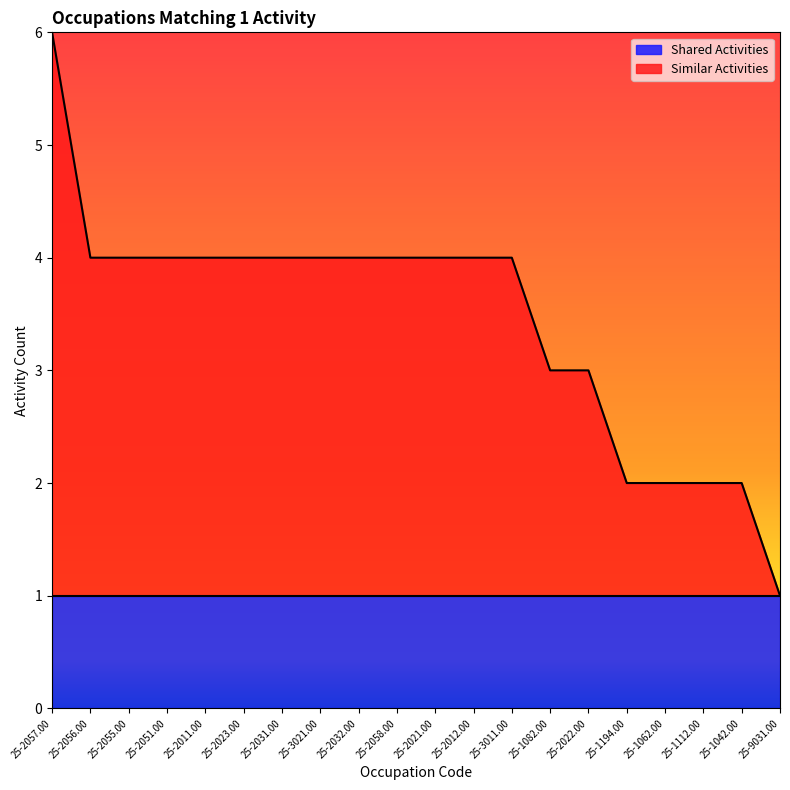

Does the chart display data point markers on the line(s)?

No